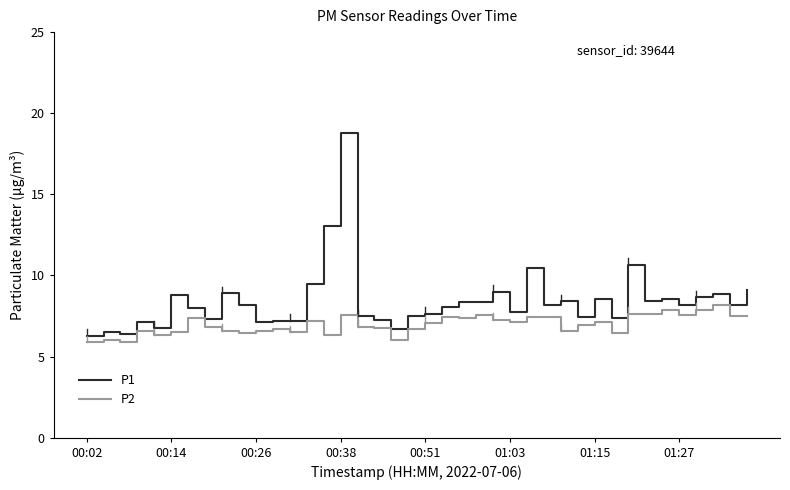

Which series has the widest spread of values?

P1